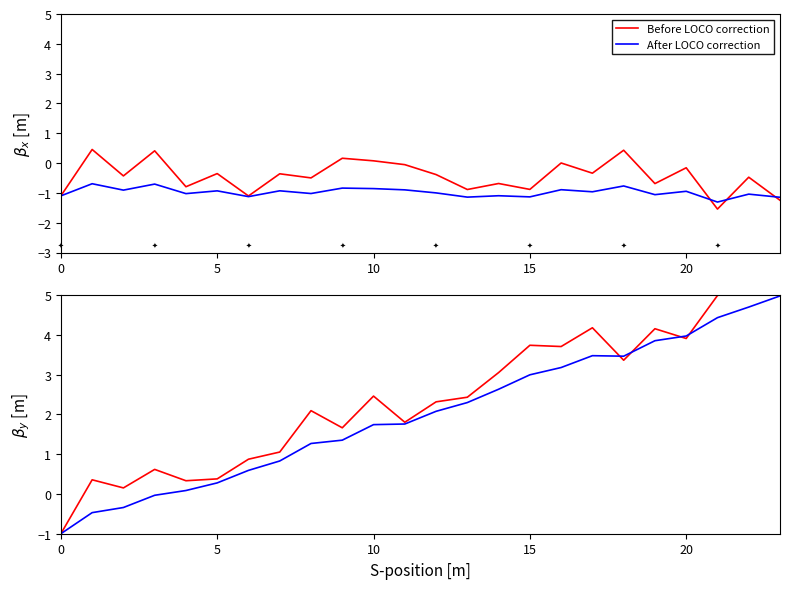

What is the label of the 20th point from the left?

19